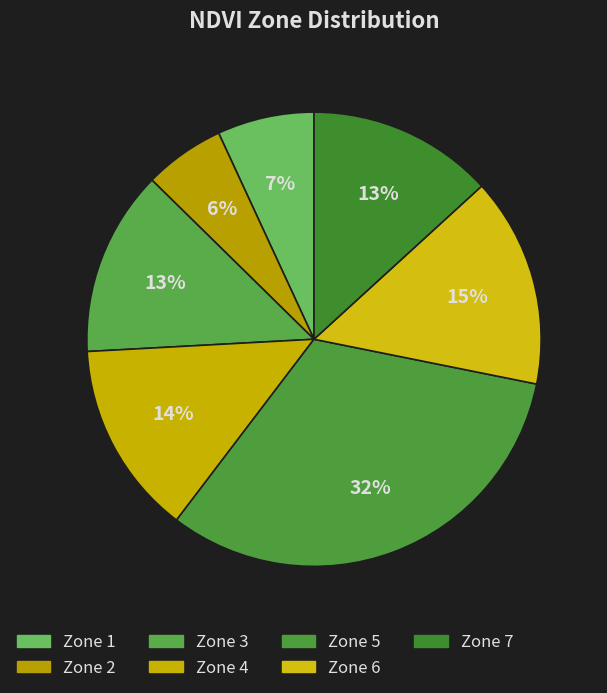

What percentage is the Zone 5 slice, to the nearest percent?

32%